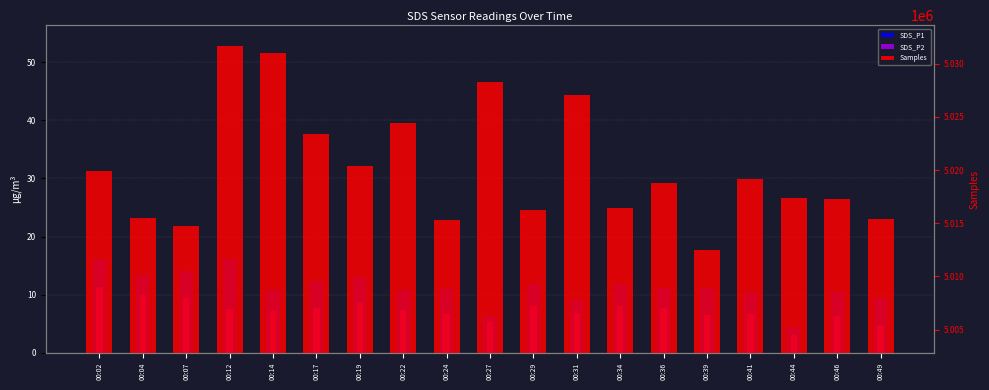

How many data points in SDS_P1 are above 11?

10